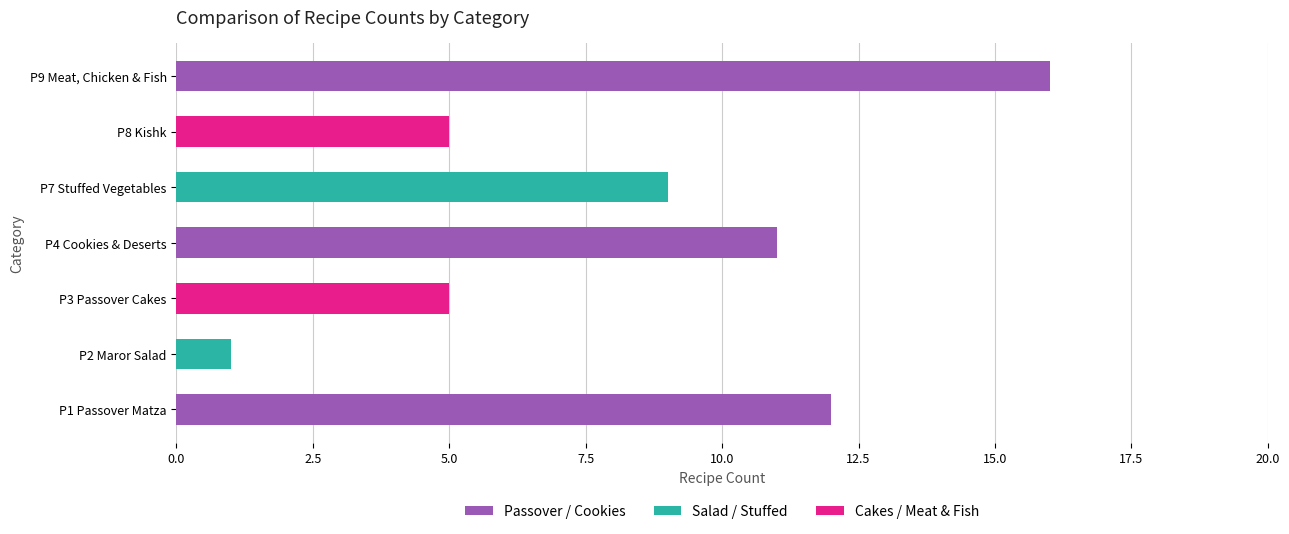

What is the maximum value shown in the chart?

16